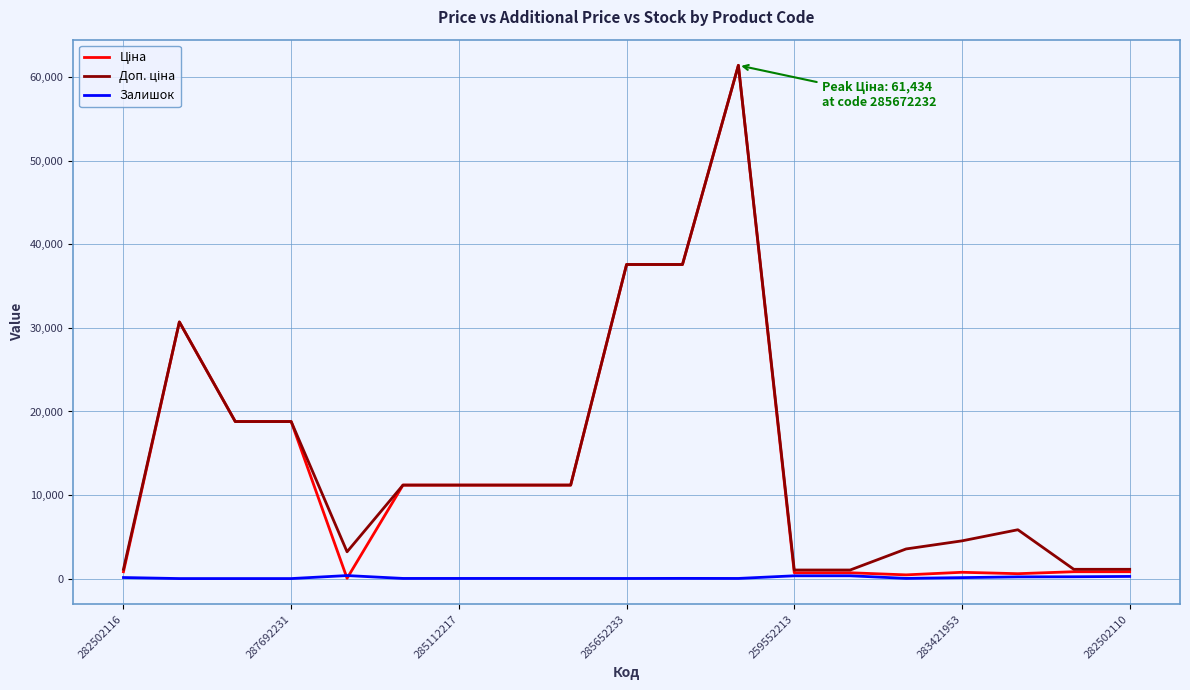

Which series has the largest total across all categories?

Доп. ціна